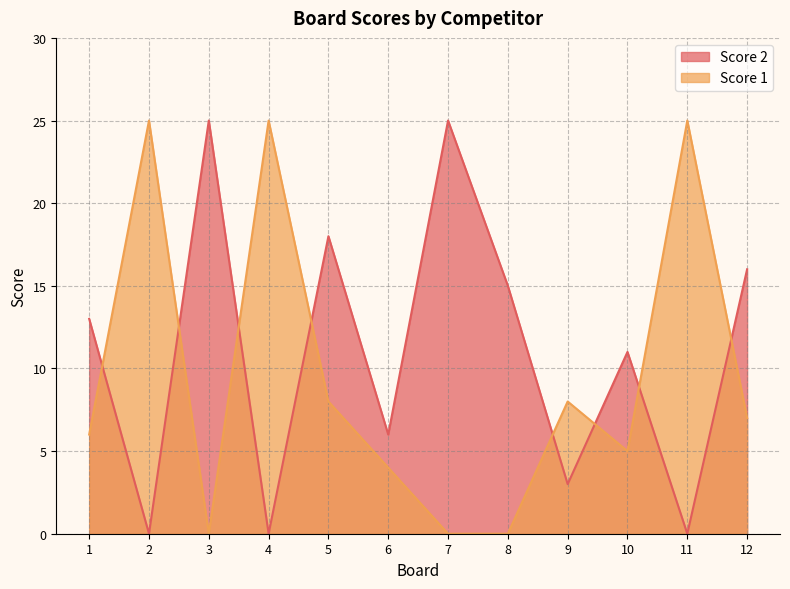

Rank the series at 4 from highest to lowest value.

Score 1, Score 2